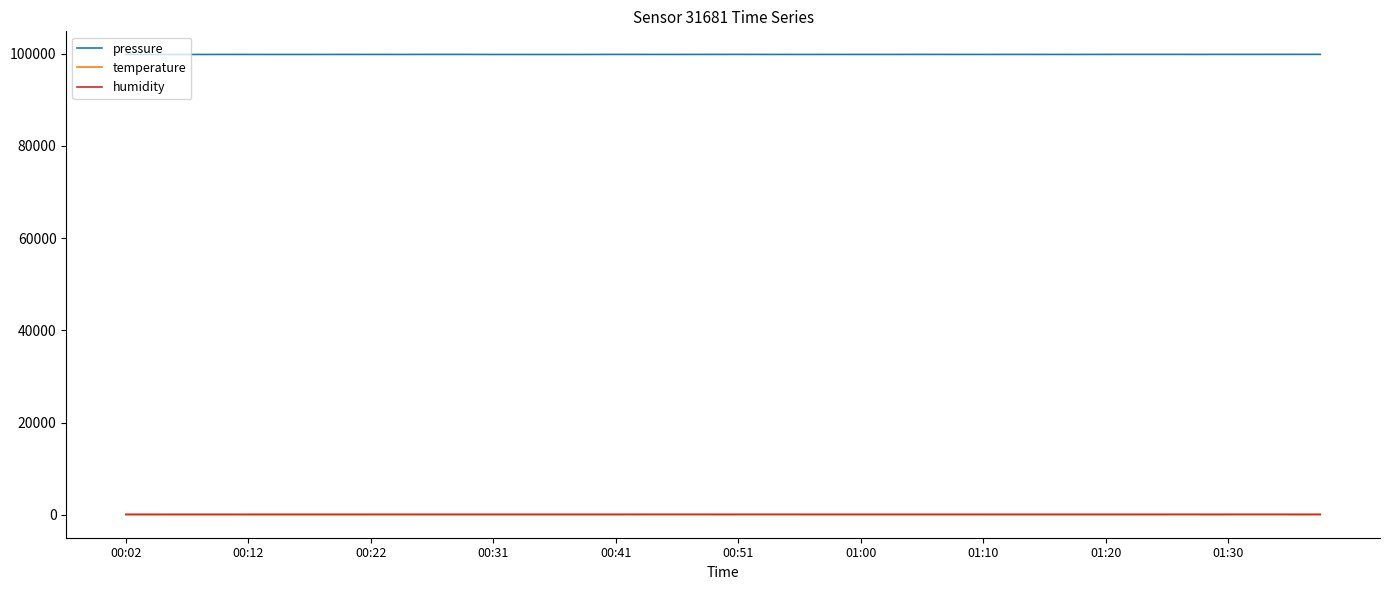

What is the lowest value of the pressure series?

99823.7